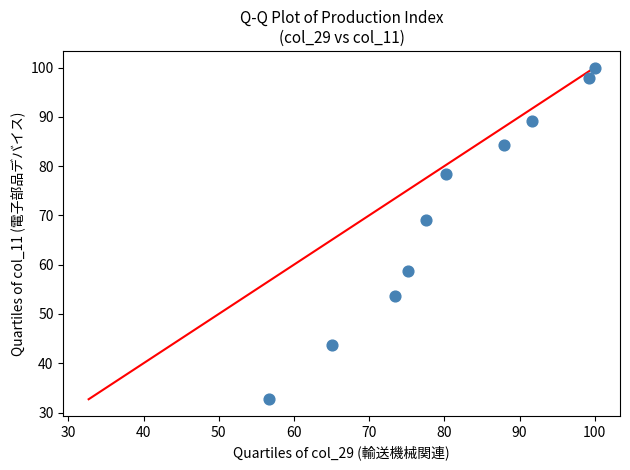

What is the range of Y values (max minus min)?

67.3